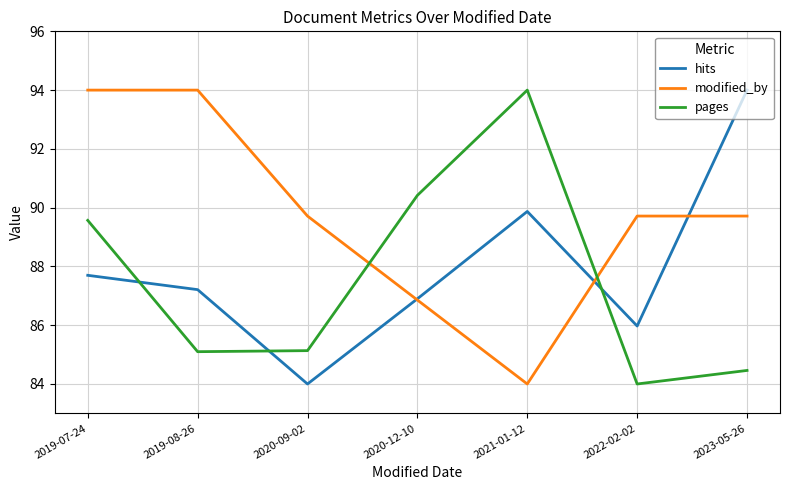

Where does the modified_by series first go above 89?

2019-07-24